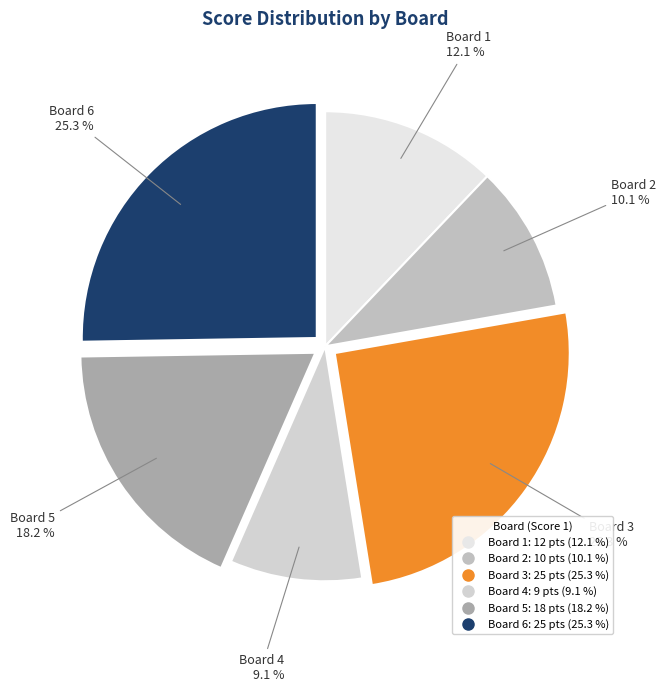

What is the smallest slice in the pie chart?

Board 4